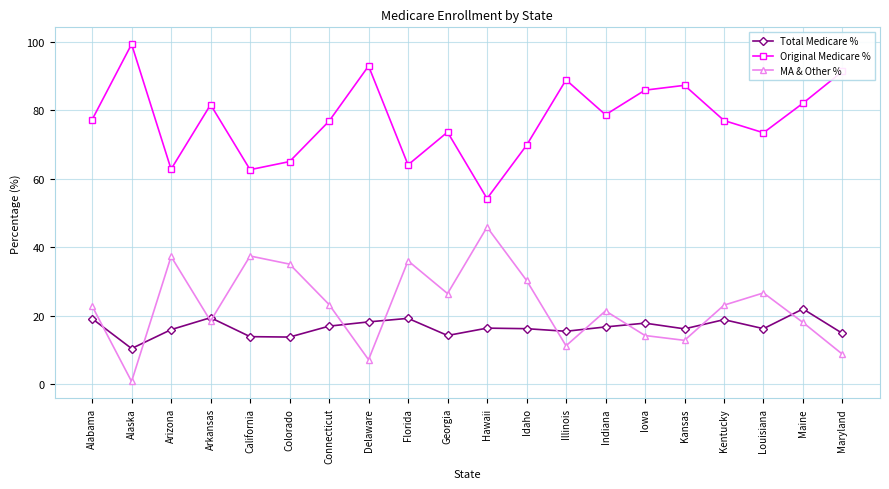

True or false: Original Medicare % and MA & Other % intersect in this chart.

False